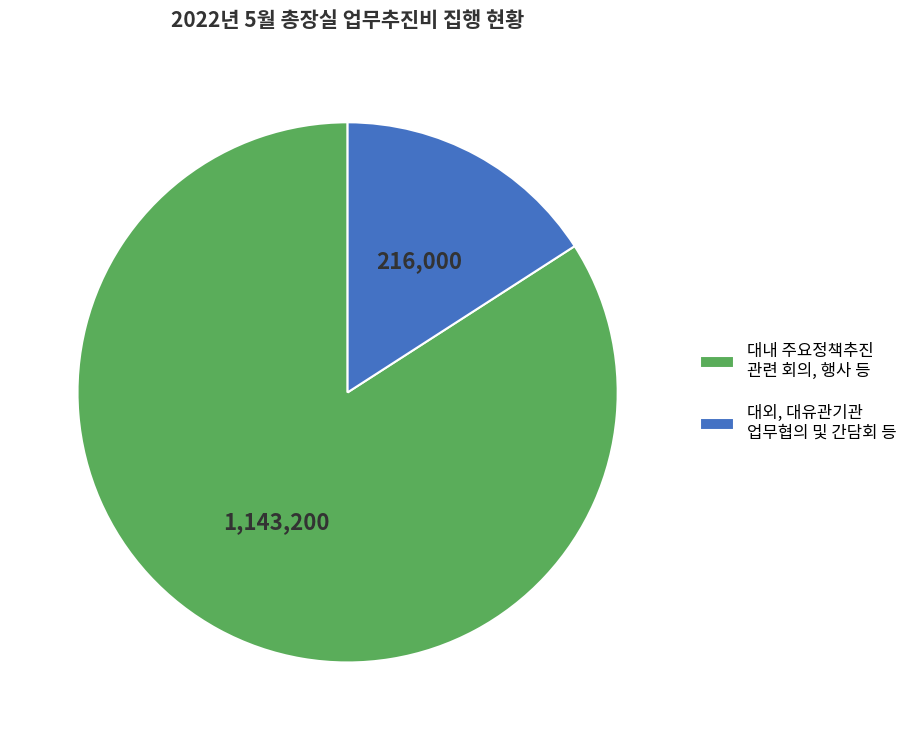

Which slice represents more than half of the pie?

대내 주요정책추진 관련 회의, 행사 등